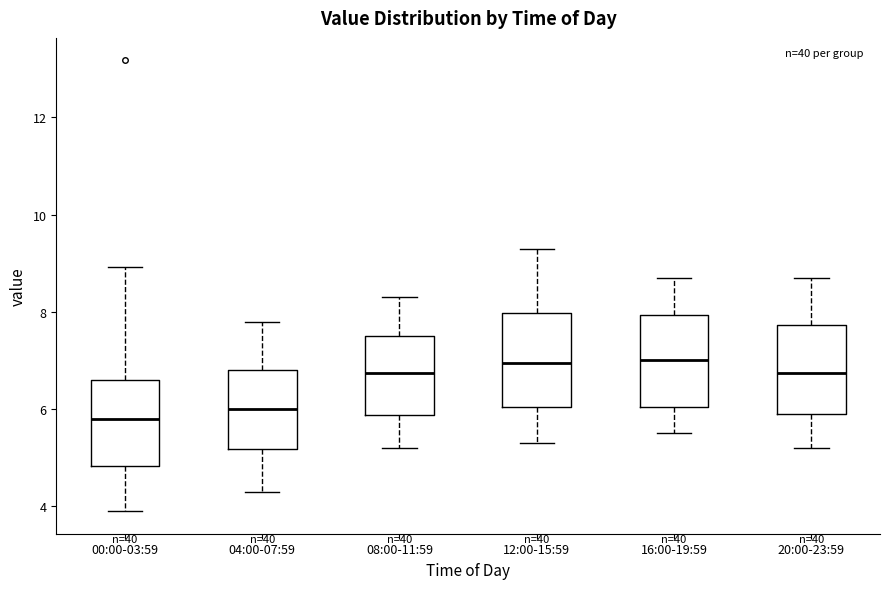

Where does the median line of the box for 04:00-07:59 sit on the y-axis? The values are not printed on the chart, so give them approximately, as read against the axis.

6.0